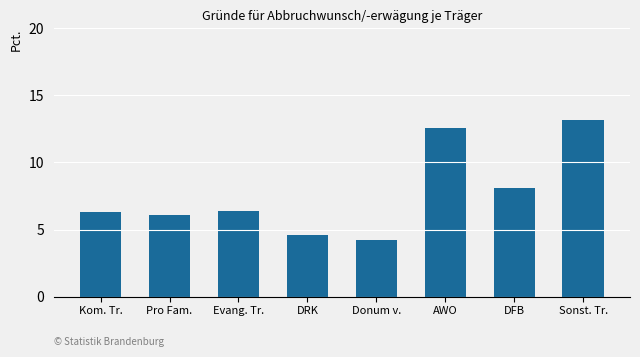

What is the difference between the maximum and minimum values?

9.0